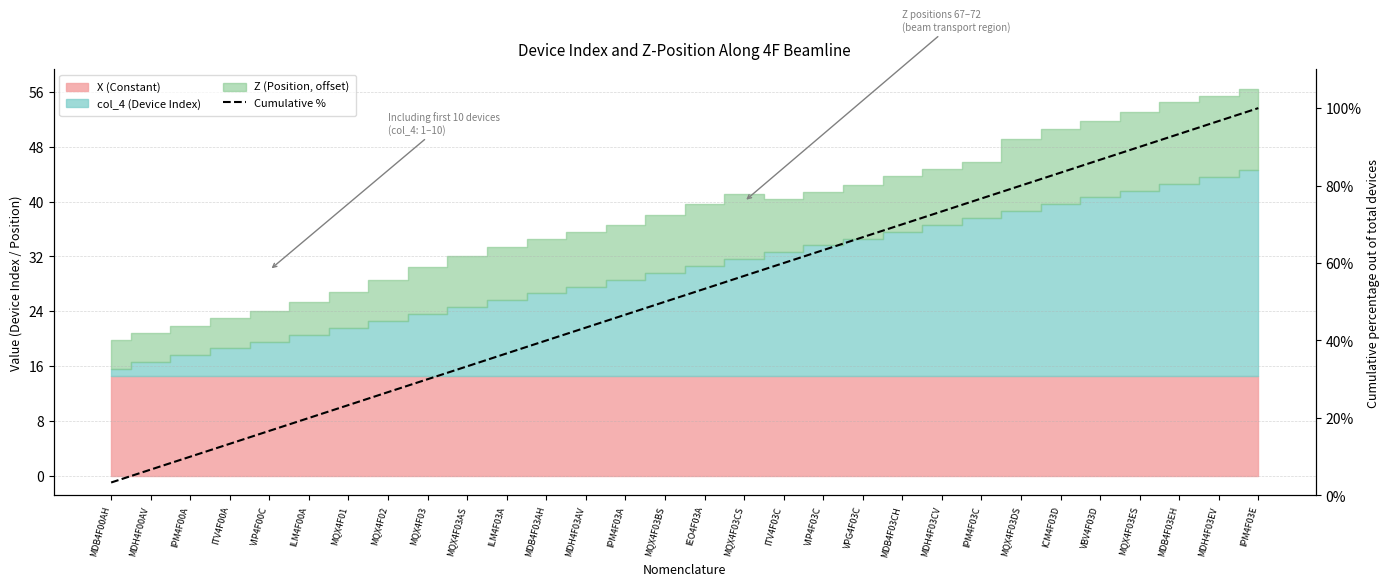

Read the value at MDH4F00AV.

6.7